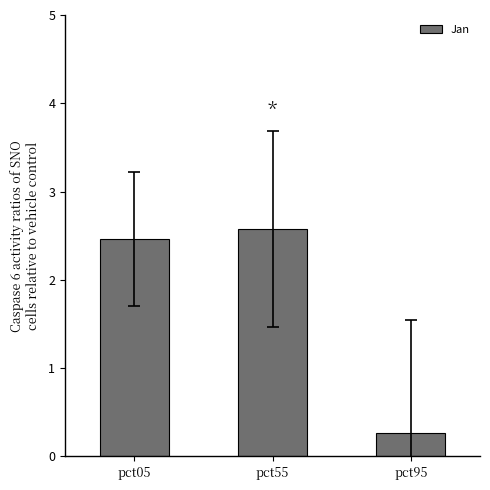

Rank the categories by value from lowest to highest.

pct95, pct05, pct55